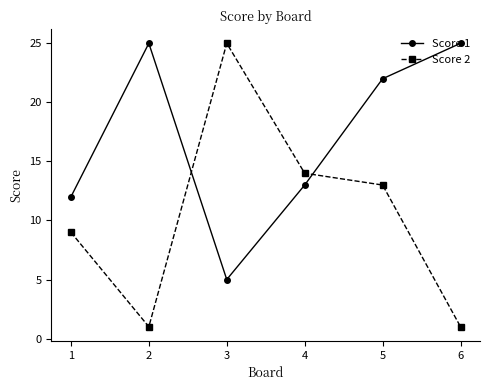

At which category is the sum across all series the highest?

5